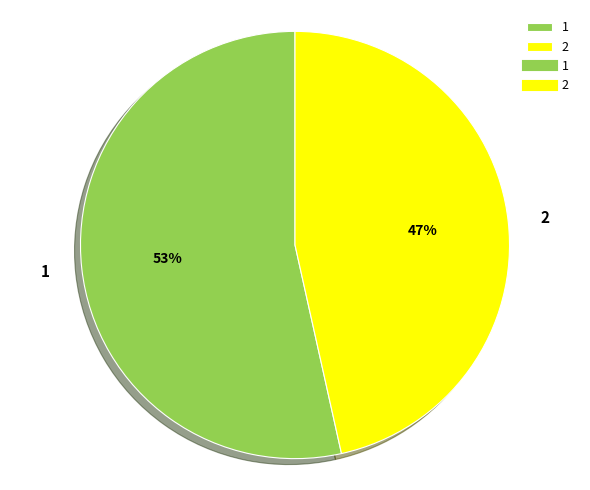

Which slice is the largest?

1